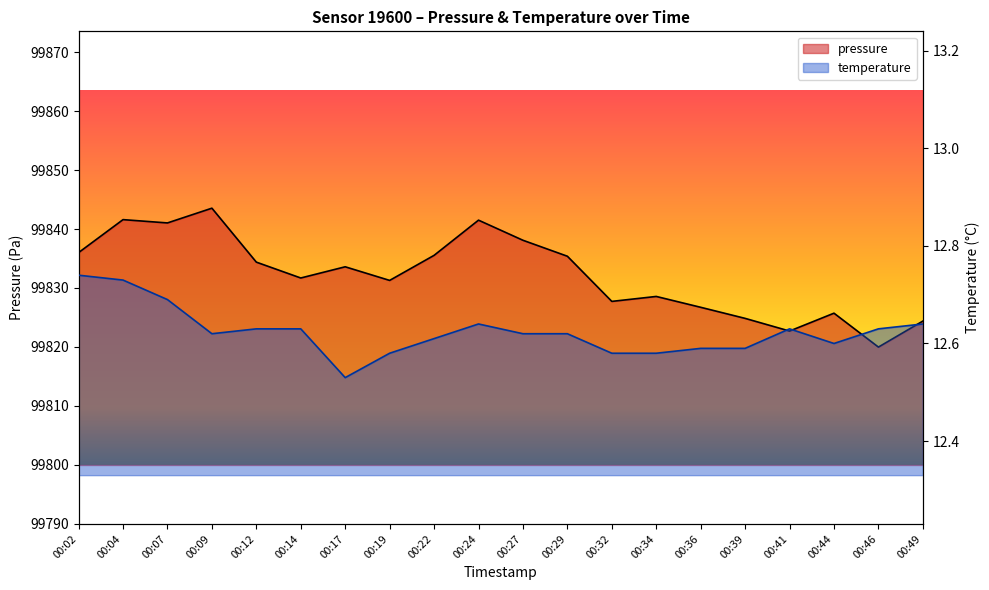

Is it true that pressure equals 99824.4 at 00:49?

True